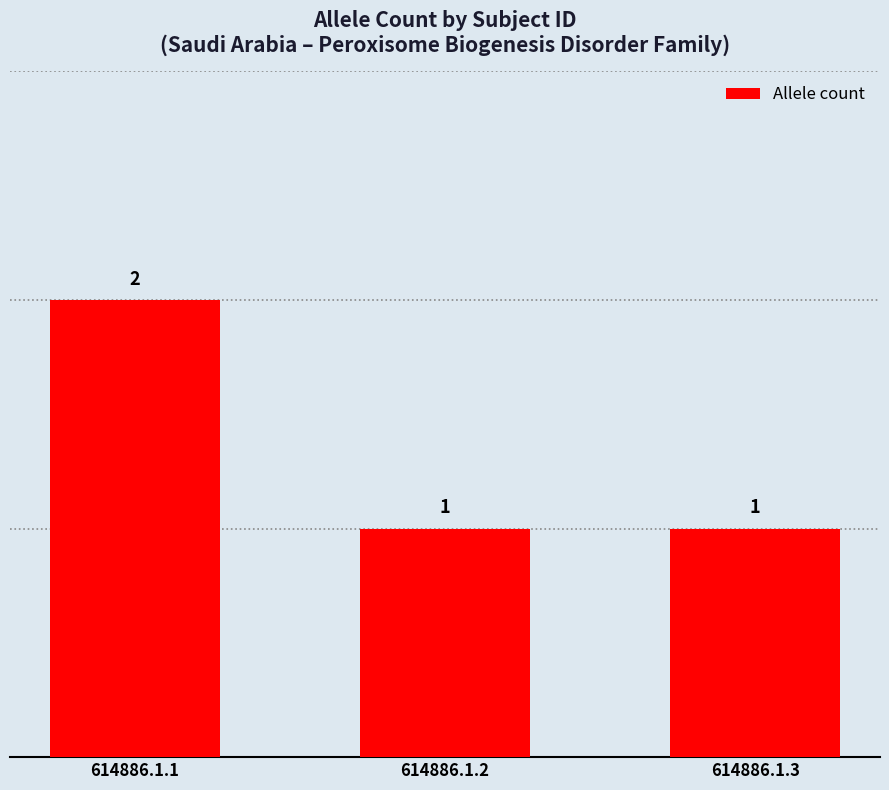

The value at 614886.1.3 is 0. True or false?

False